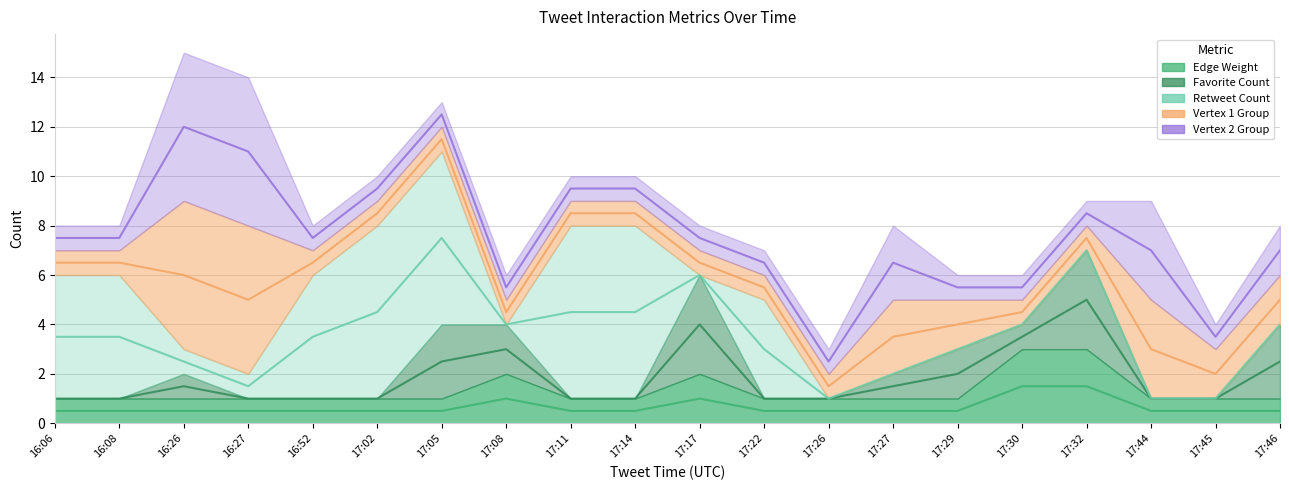

Which series has the largest total across all categories?

Retweet Count